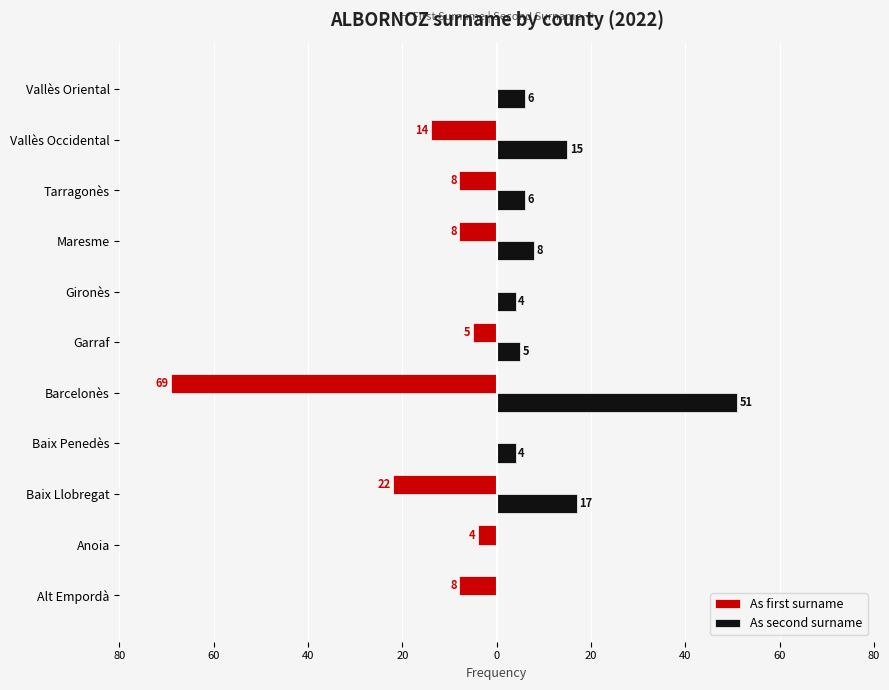

What are all the series names shown in the legend?

As first surname, As second surname